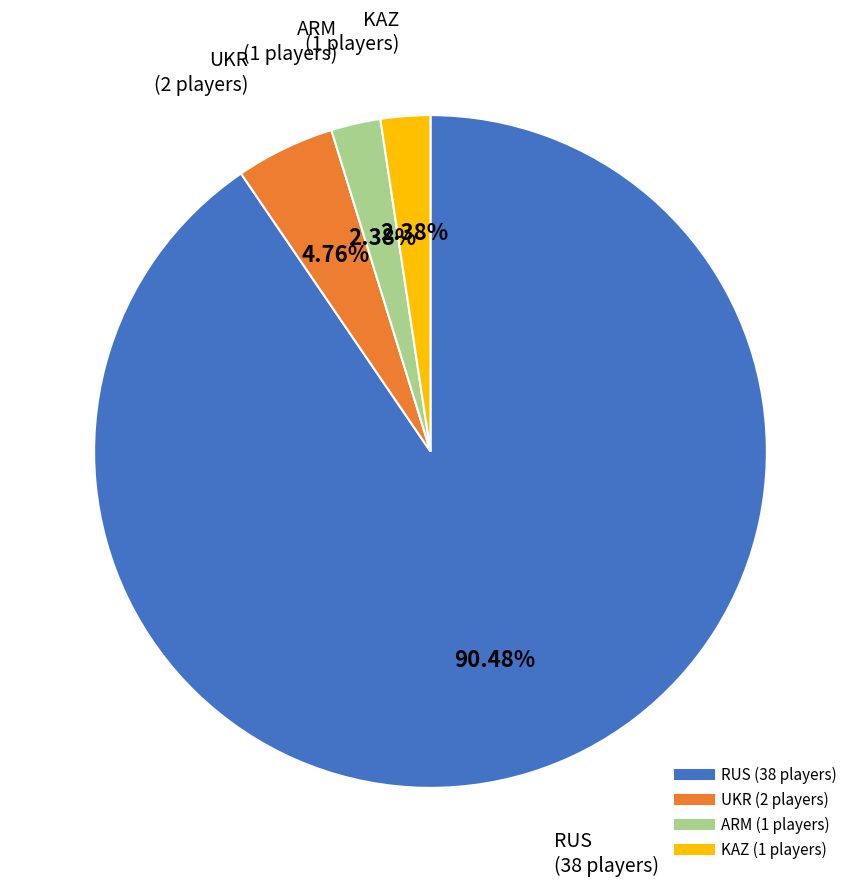

The KAZ slice represents 2% of the pie. True or false?

True